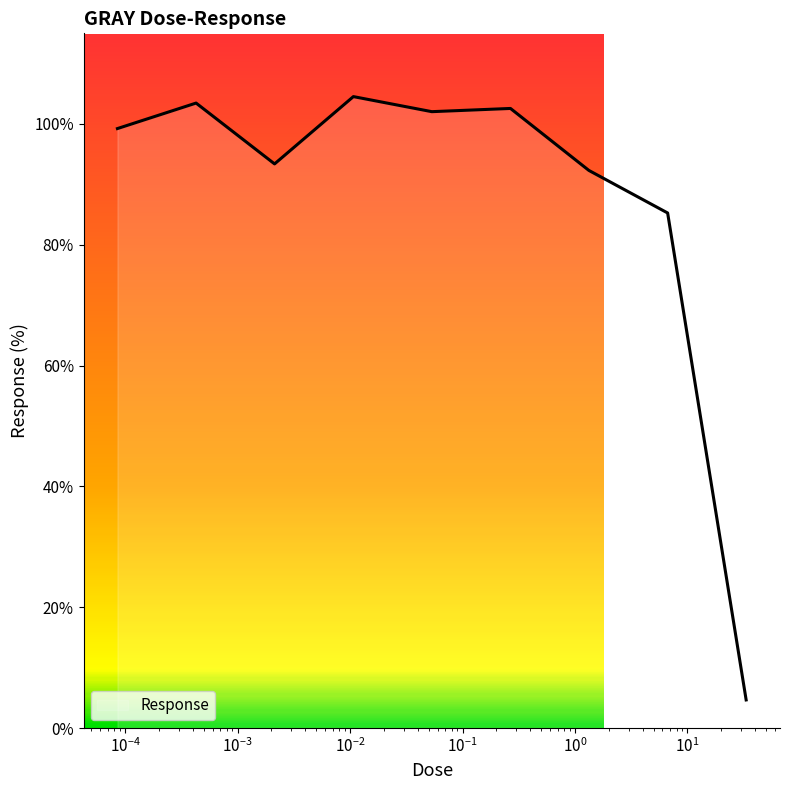

What is the difference between the maximum and minimum values?

99.9